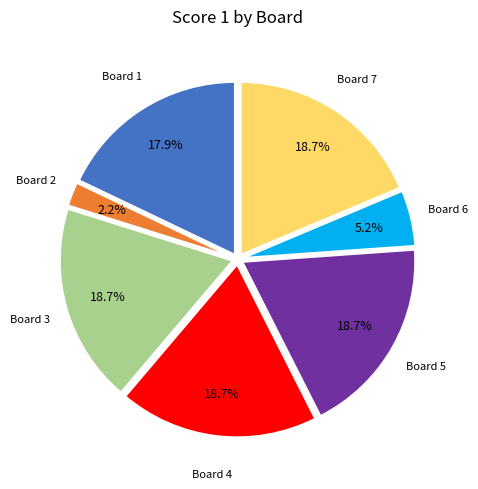

Is there any slice that represents more than half of the pie?

No